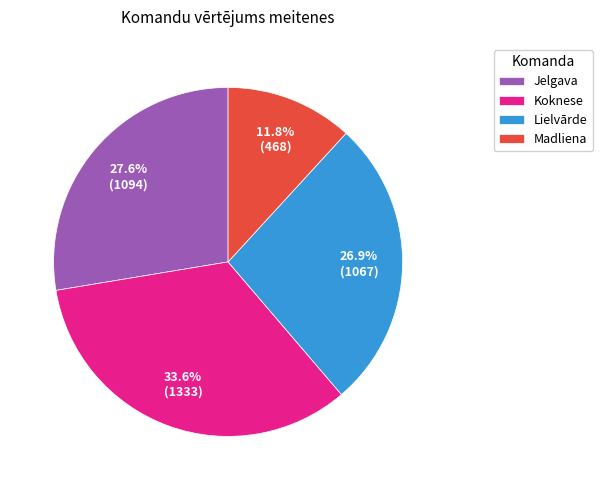

How many segments does this pie chart have?

4